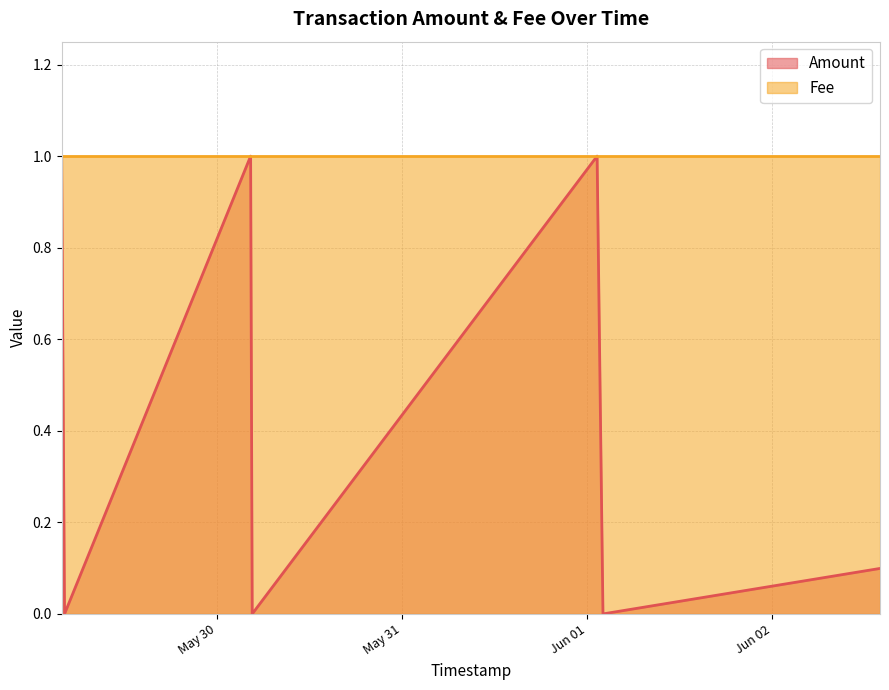

Is it true that the value at 2017-06-02 13:59:50 is 0.1?

True